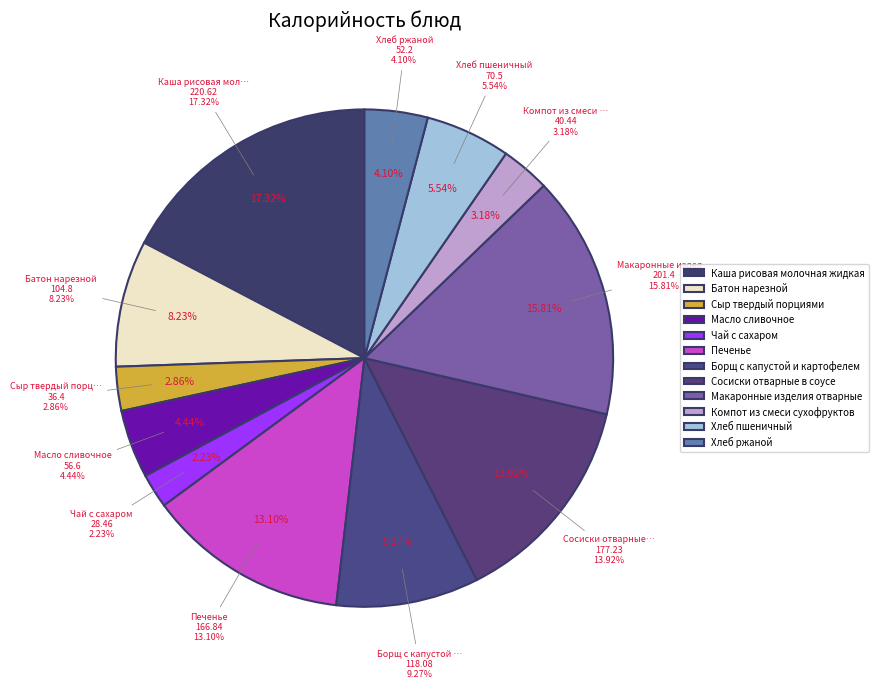

True or false: Макаронные изделия отварные accounts for 16% of the total.

True